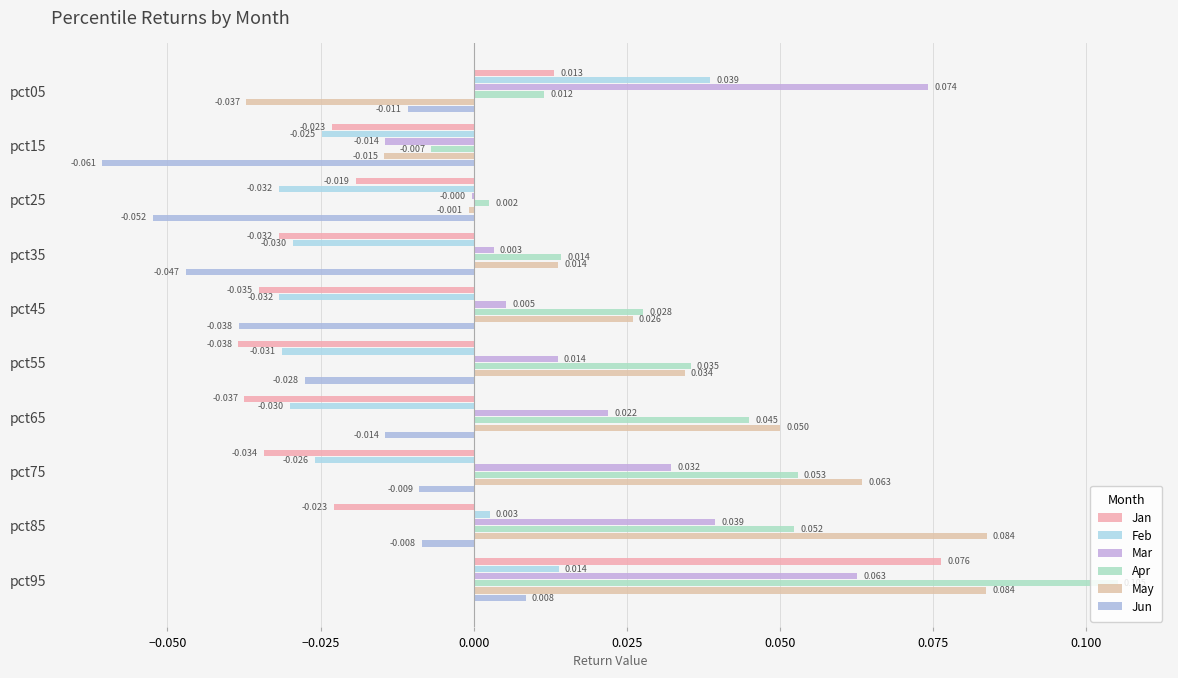

How many values in the Jun series exceed 0?

1